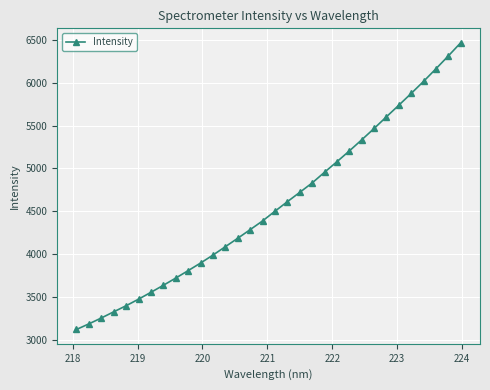

What is the sum of all values?

146173.1